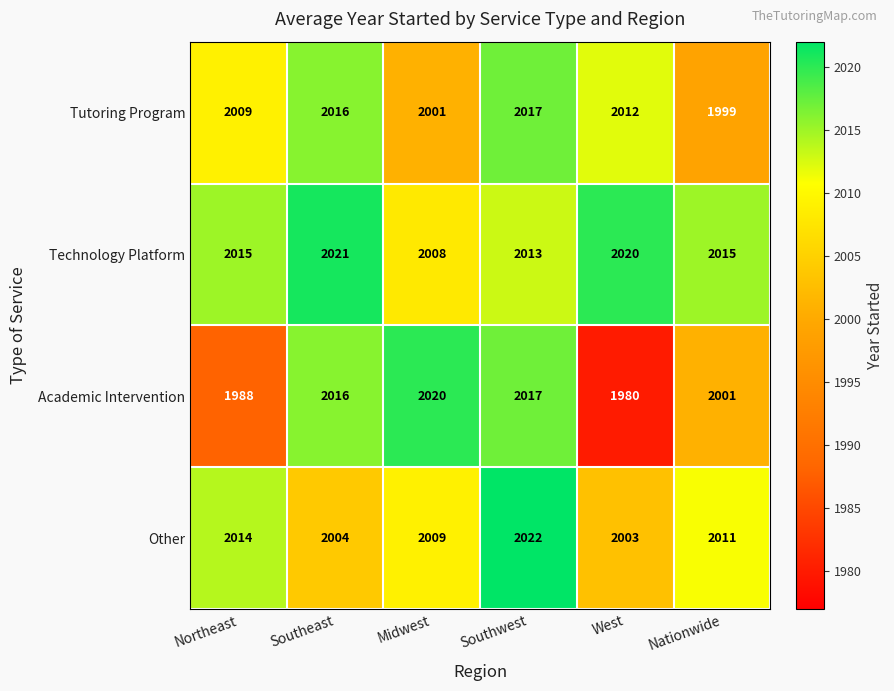

At how many categories does at least one series exceed 2008?

6